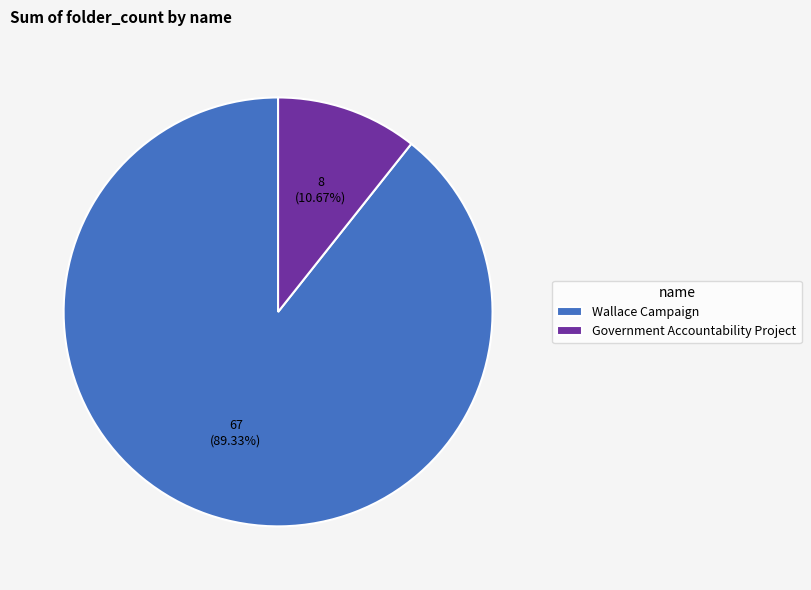

How many slices are in this pie chart?

2